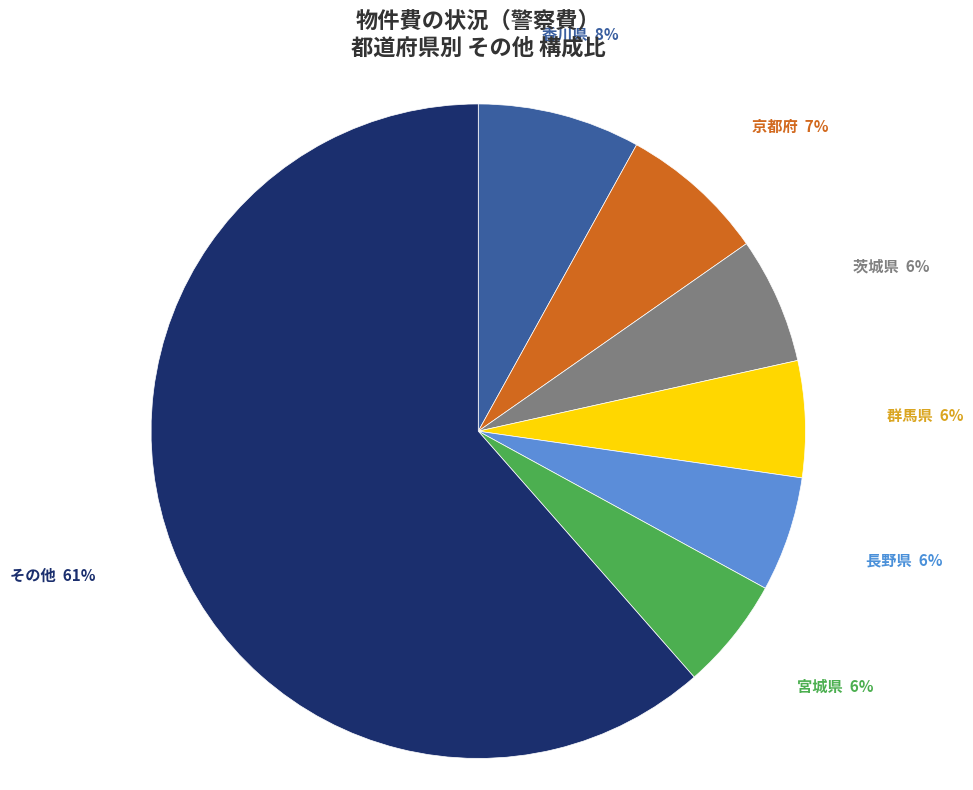

How many segments does this pie chart have?

7